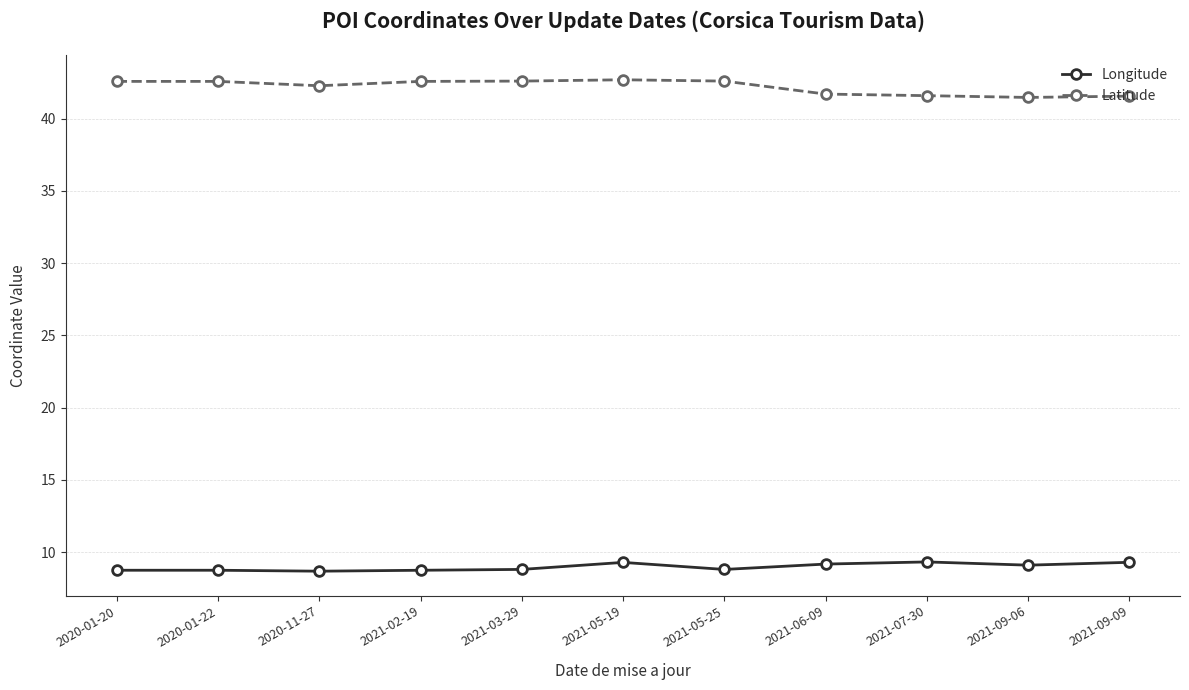

What is the greatest value displayed?

42.7